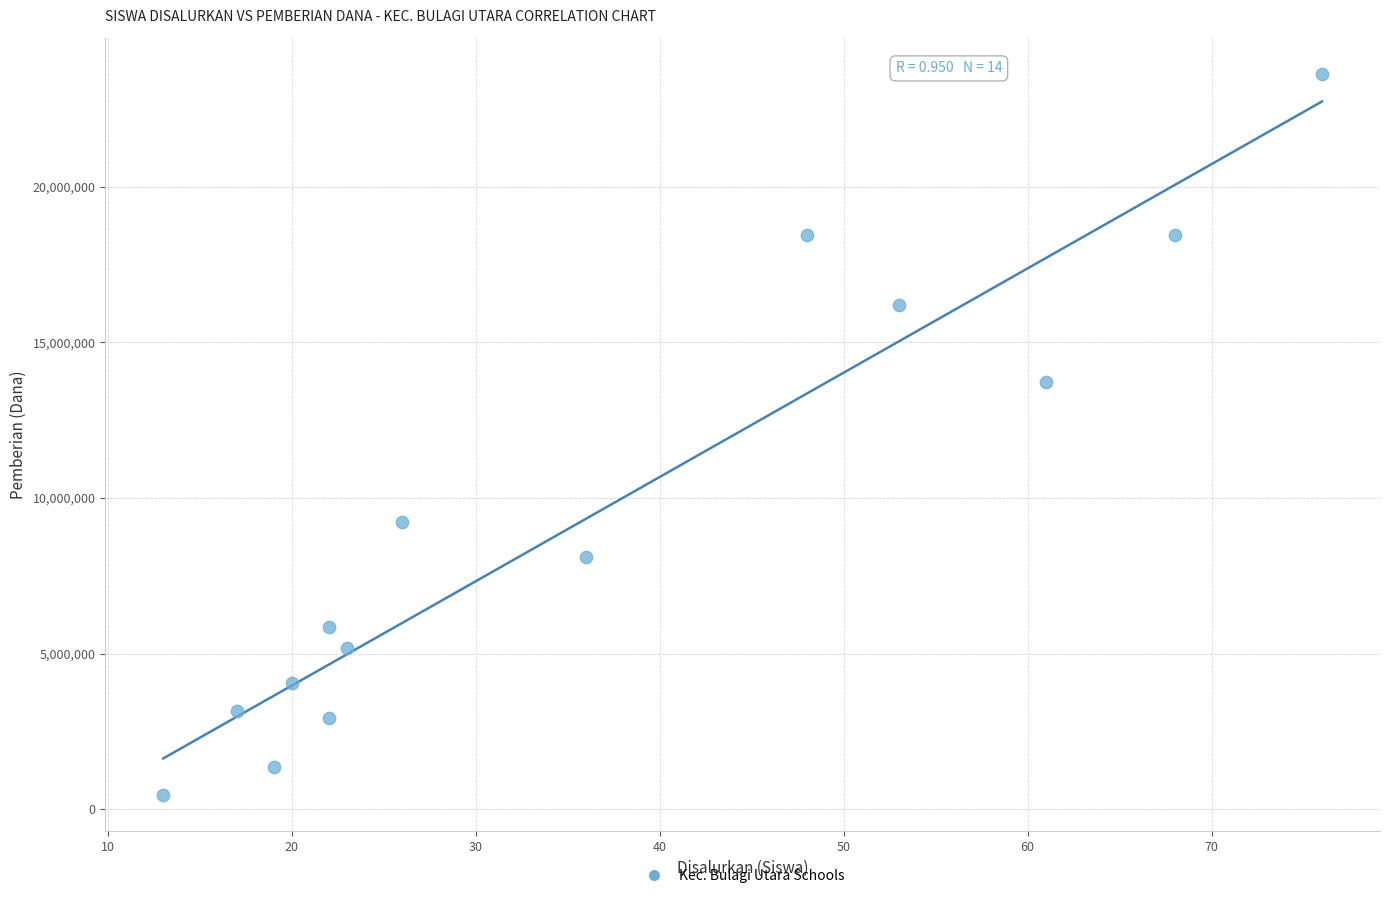

What Y value in the scatter plot is closest to 12037500?

13725000